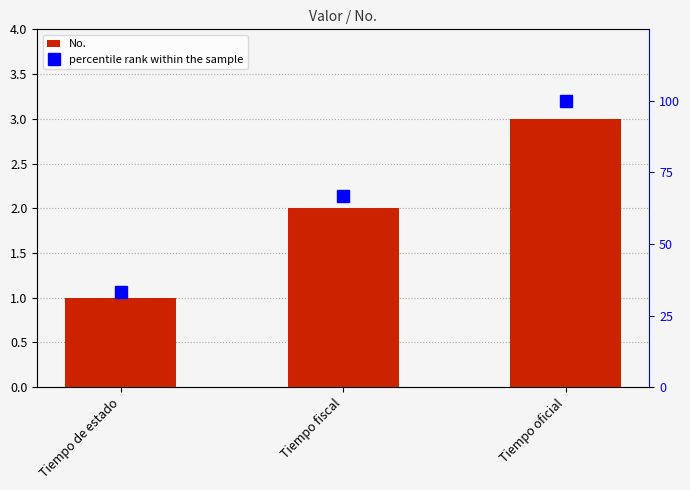

What position from the right is Tiempo de estado?

3